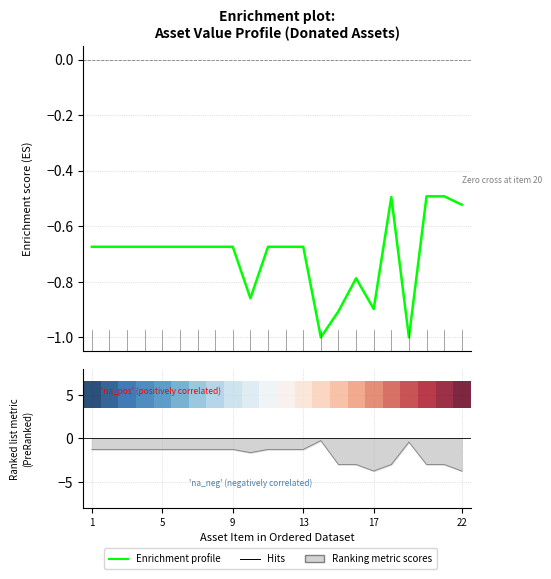

Is it true that Enrichment profile equals -0.7 at 1?

True